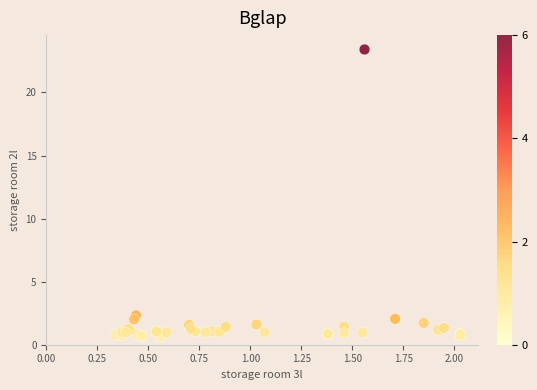

What Y value in the scatter plot is closest to 12?

2.3